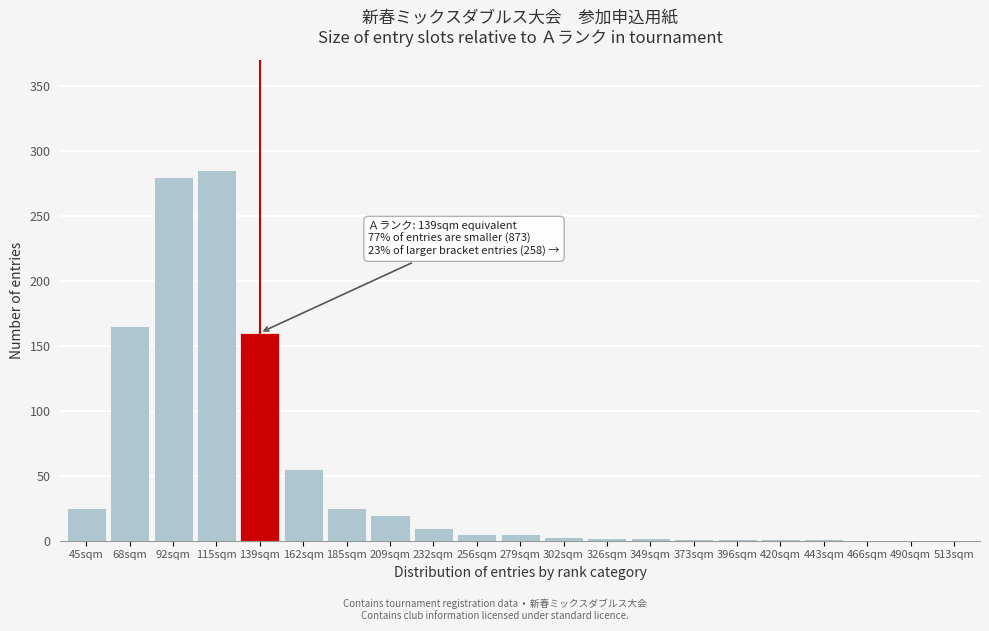

What is the sum of the values at 139sqm and 466sqm?

160